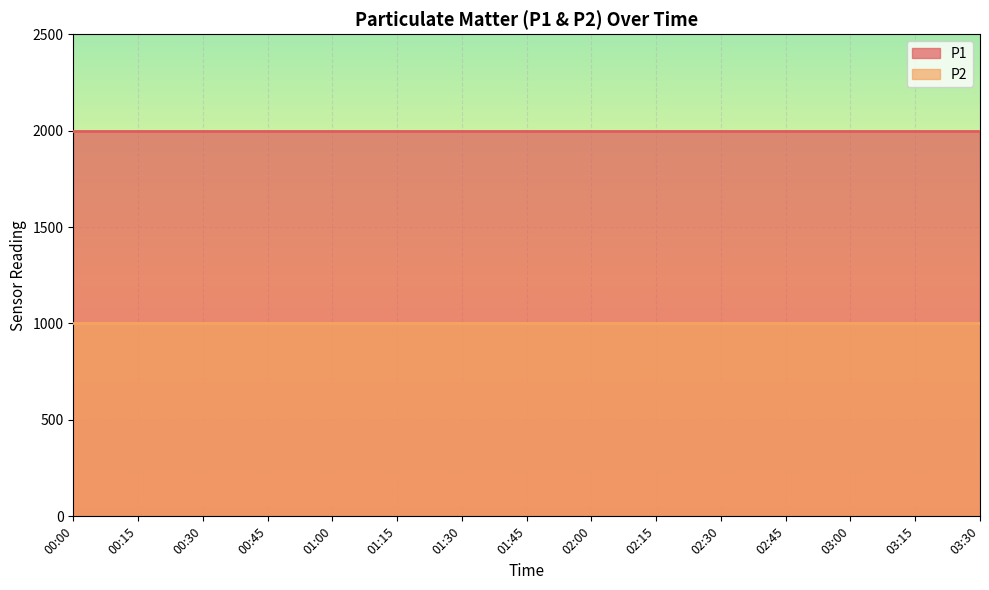

What is the value of the P1 point at the 5th from the left?

1999.9